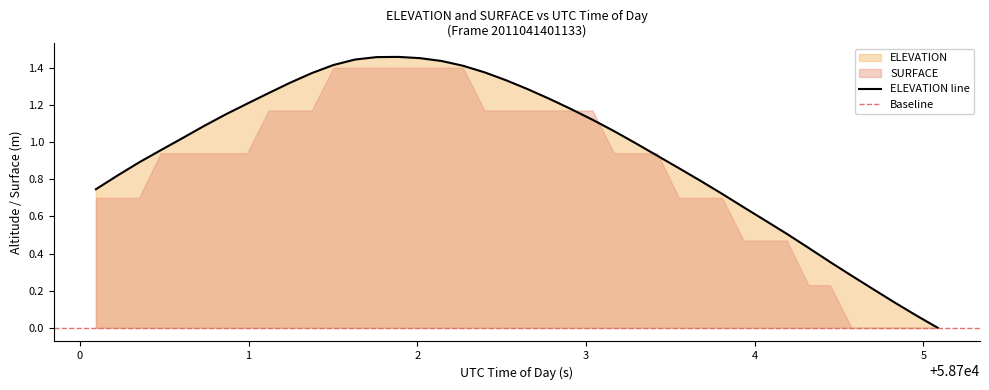

How many points are higher than both their immediate neighbors (excluding endpoints)?

1